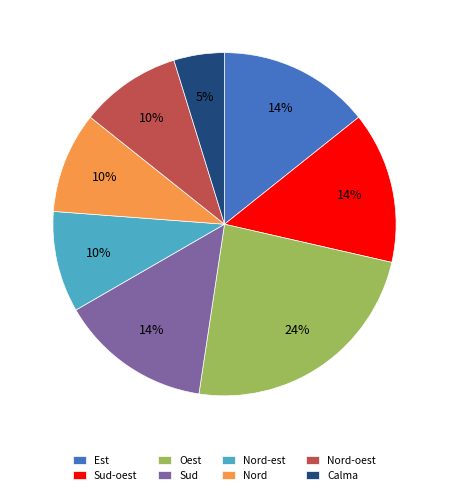

To the nearest percent, what is the difference between the Calma and Nord-est slice percentages?

5%